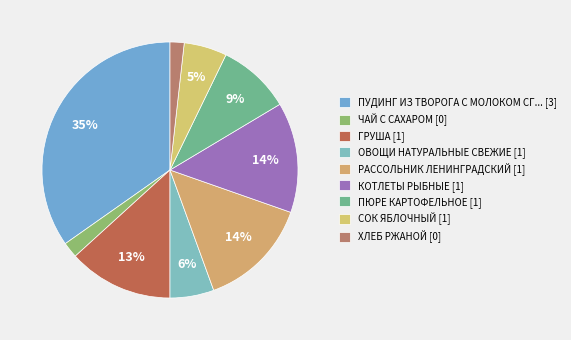

Which slice is the smallest?

ХЛЕБ РЖАНОЙ